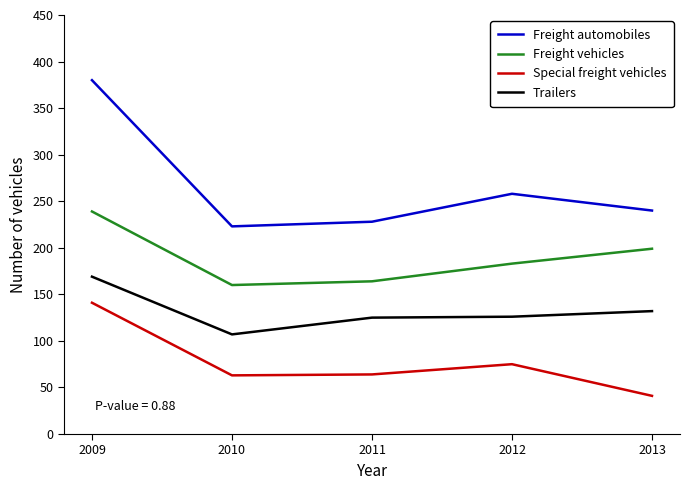

What is the difference between the maximum and second lowest values in the Freight automobiles series?

152